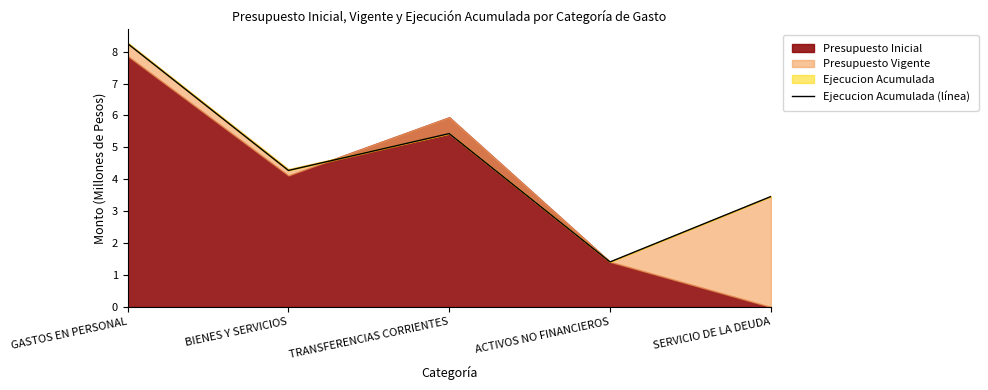

How many points are lower than both their immediate neighbors (excluding endpoints)?

2